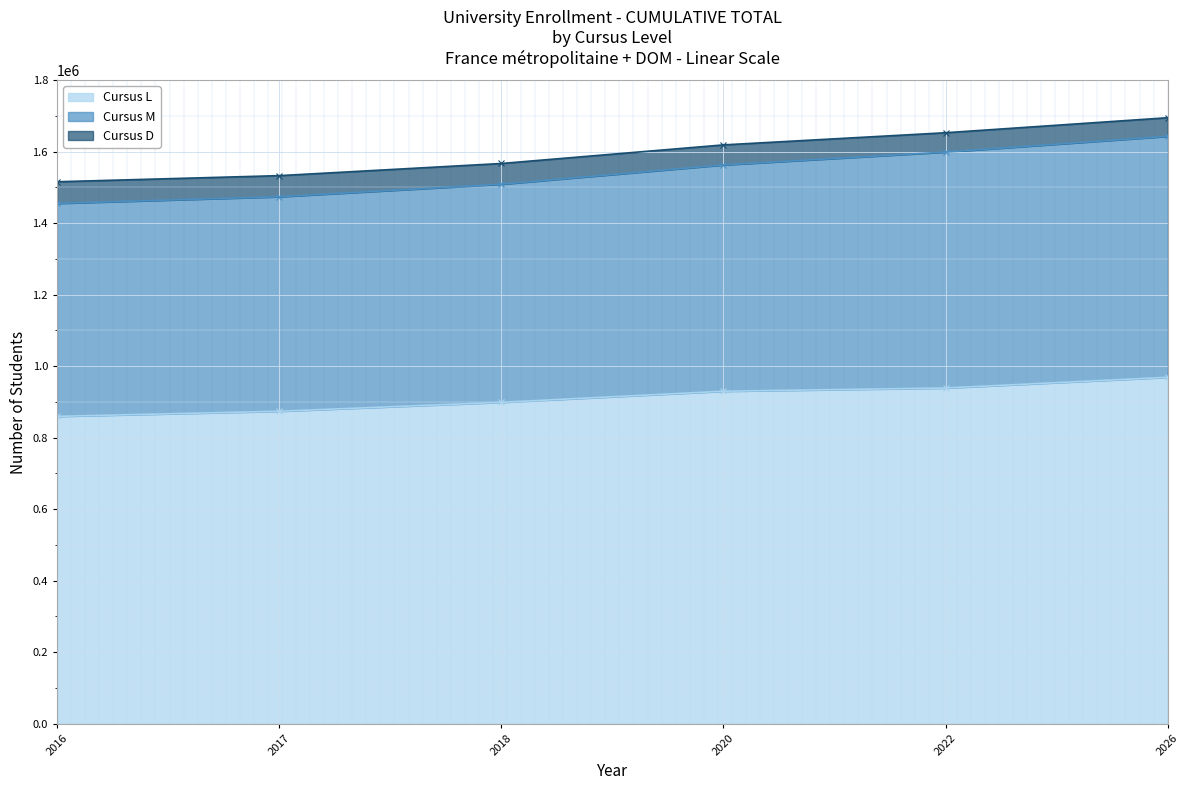

What is the value of the Cursus L point at the 5th from the left?

939000